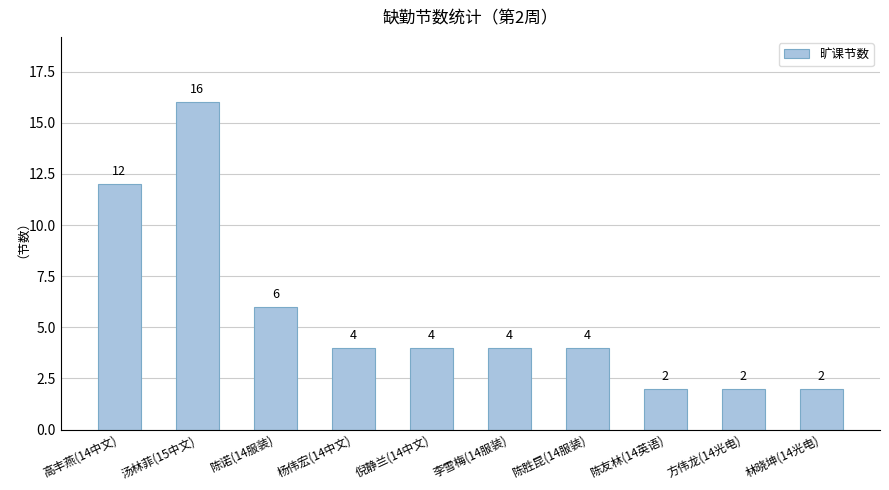

What is the label of the 4th bar from the left?

杨伟宏(14中文)